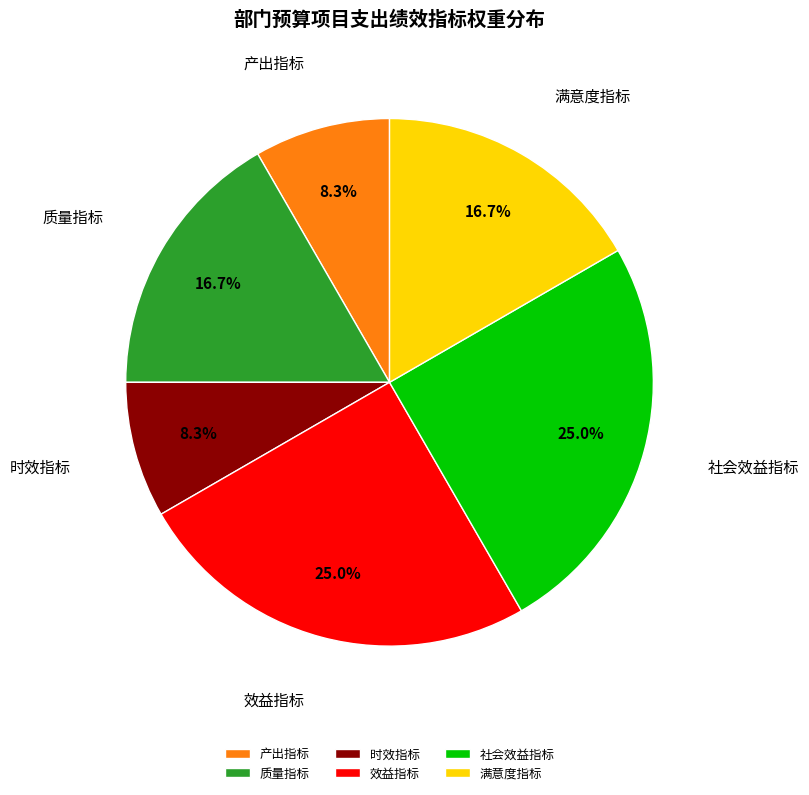

Count the number of slices in the pie.

6